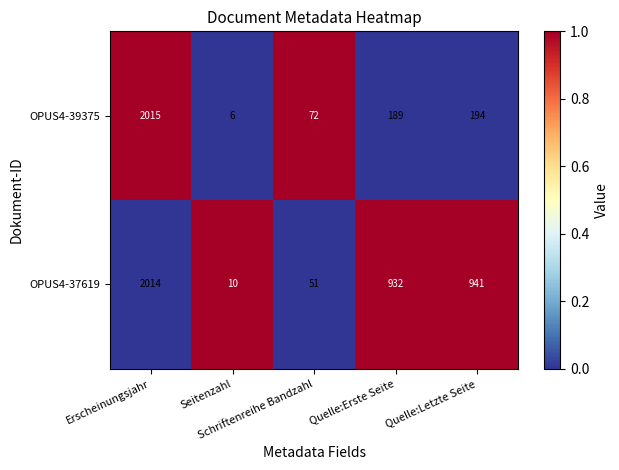

What is the total value across all series at Schriftenreihe Bandzahl?

123